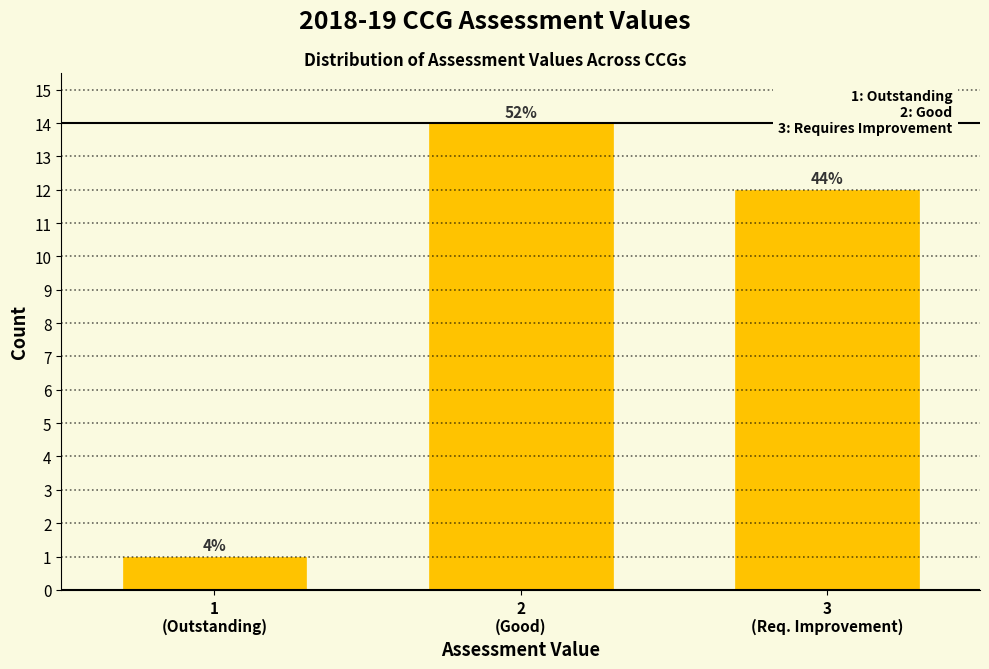

How many bars are there in total?

3